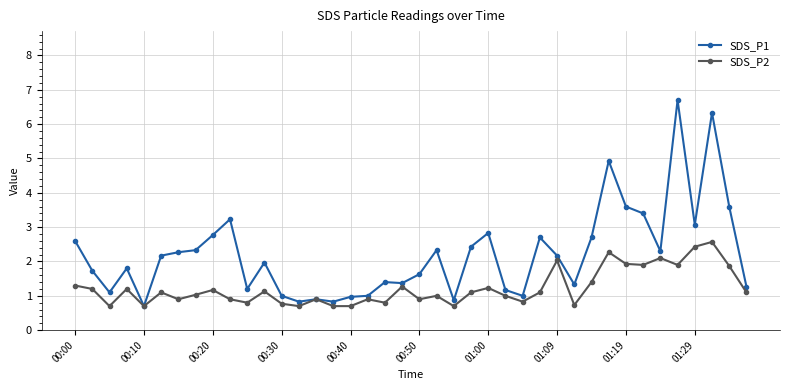

What is the difference between the second highest and minimum values in the SDS_P1 series?

5.6